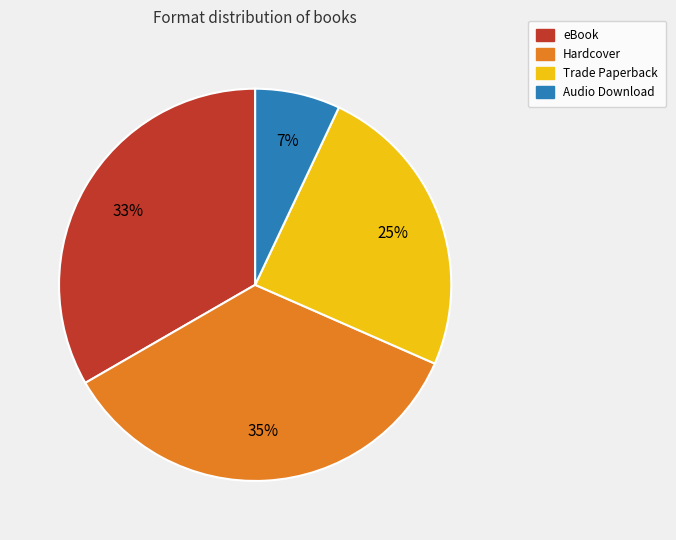

To the nearest percent, what is the difference between the largest and smallest slice percentages?

28%